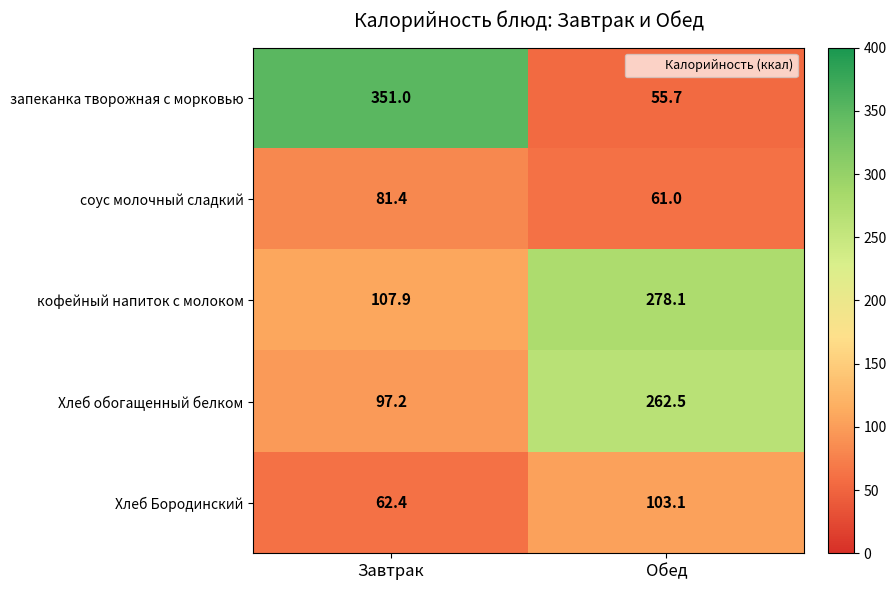

The value of соус молочный сладкий at Завтрак is 81.4. True or false?

True